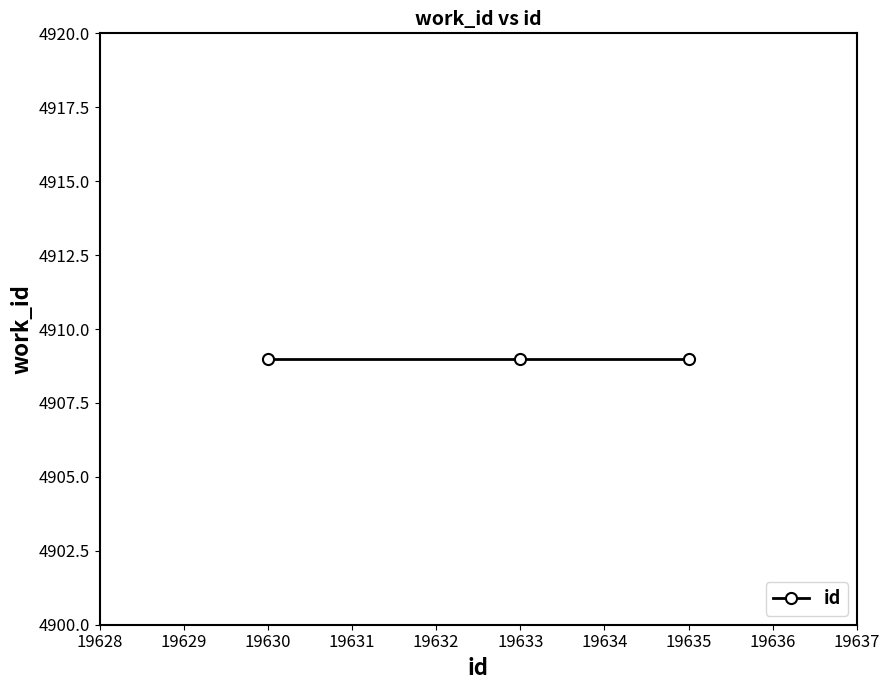

The chart shows a value of 8642 at 4909. True or false?

False